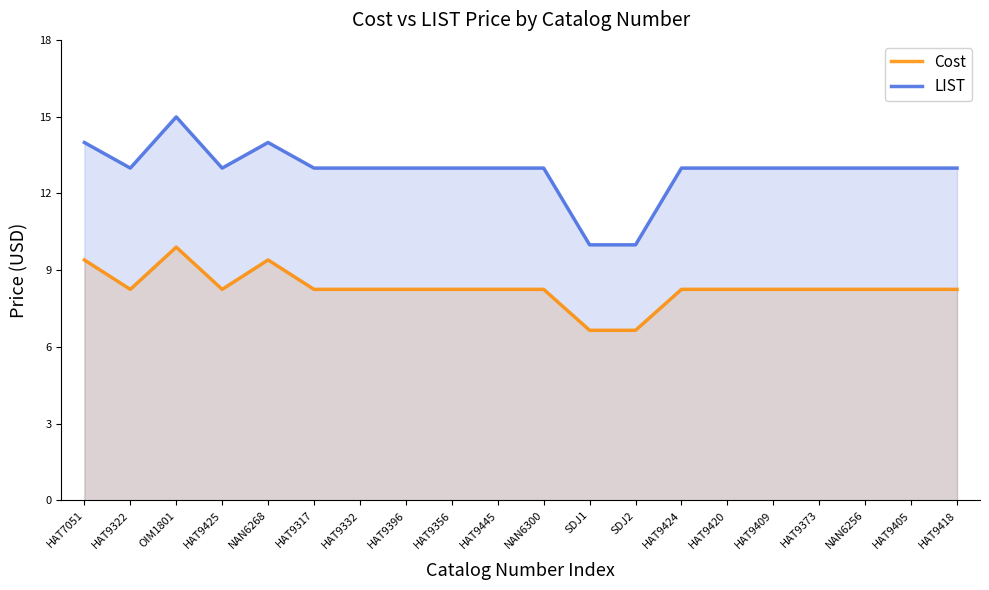

Which category has the highest value in the LIST series?

OIM1801